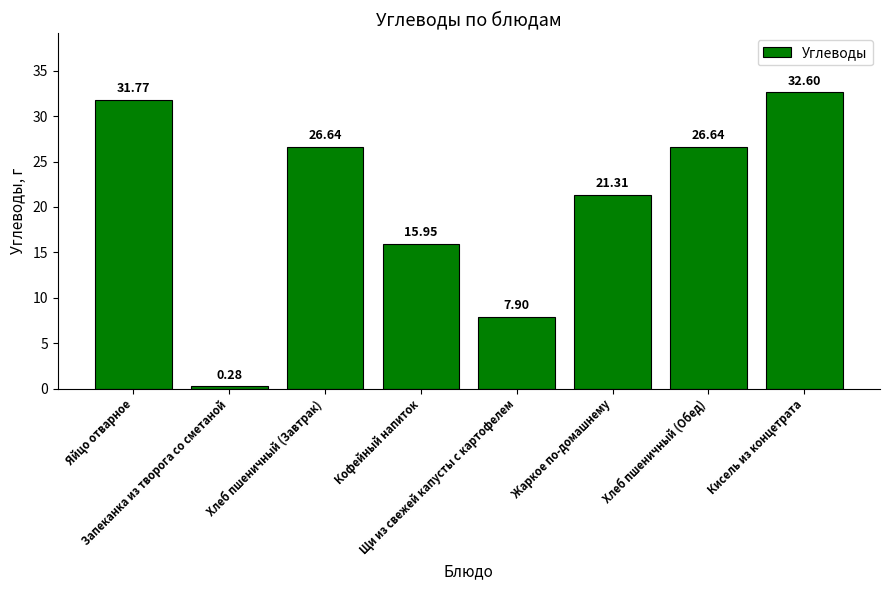

How many values are below 26?

4